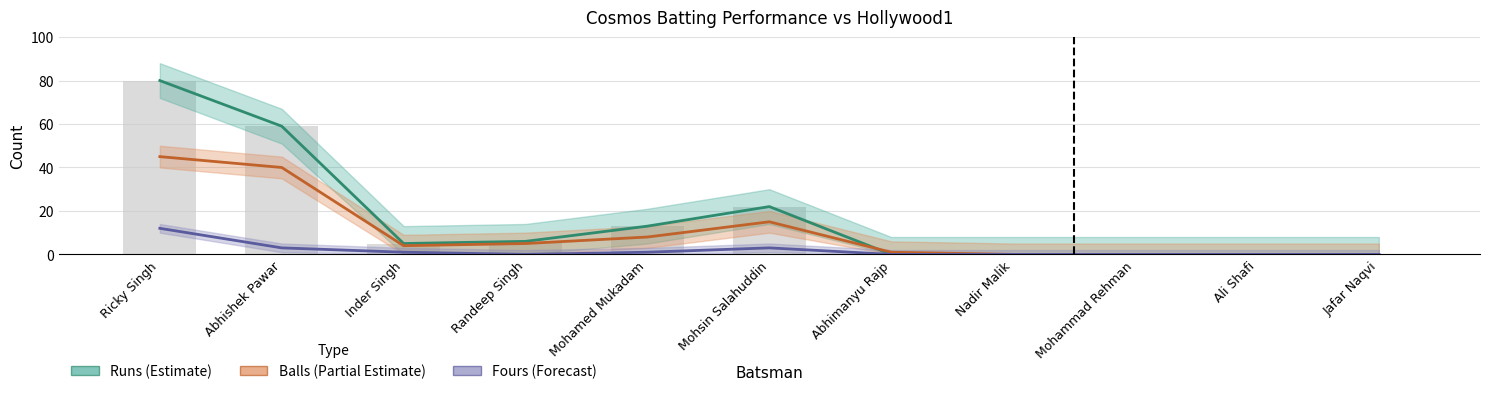

What is the spread (max minus min) of values at Ricky Singh?

68